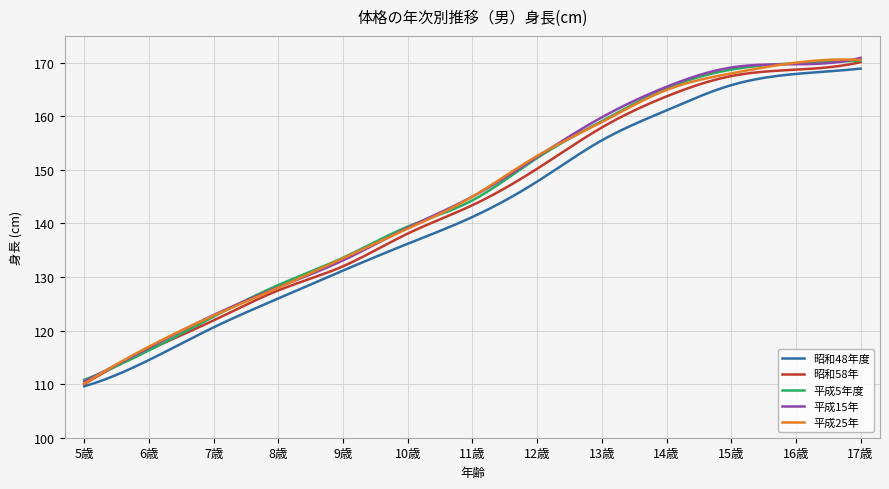

What is the minimum value for 昭和48年度?

109.6